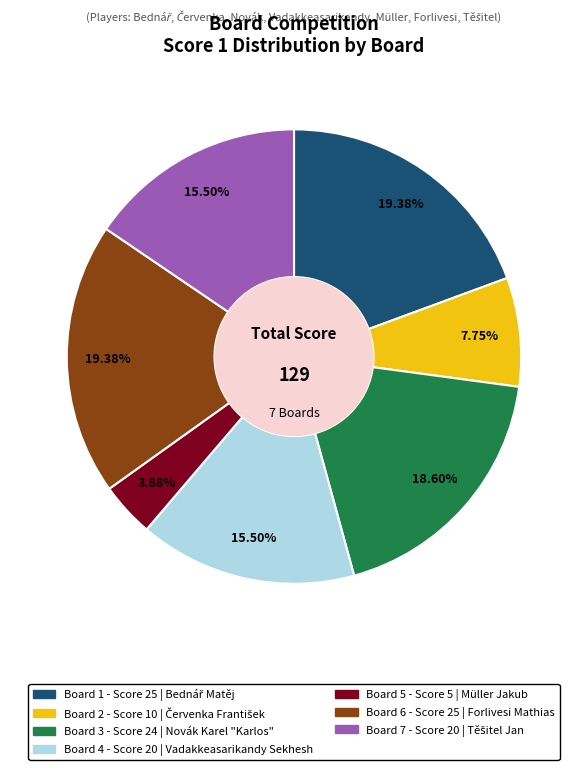

Which category has the smallest portion of the pie?

Board 5